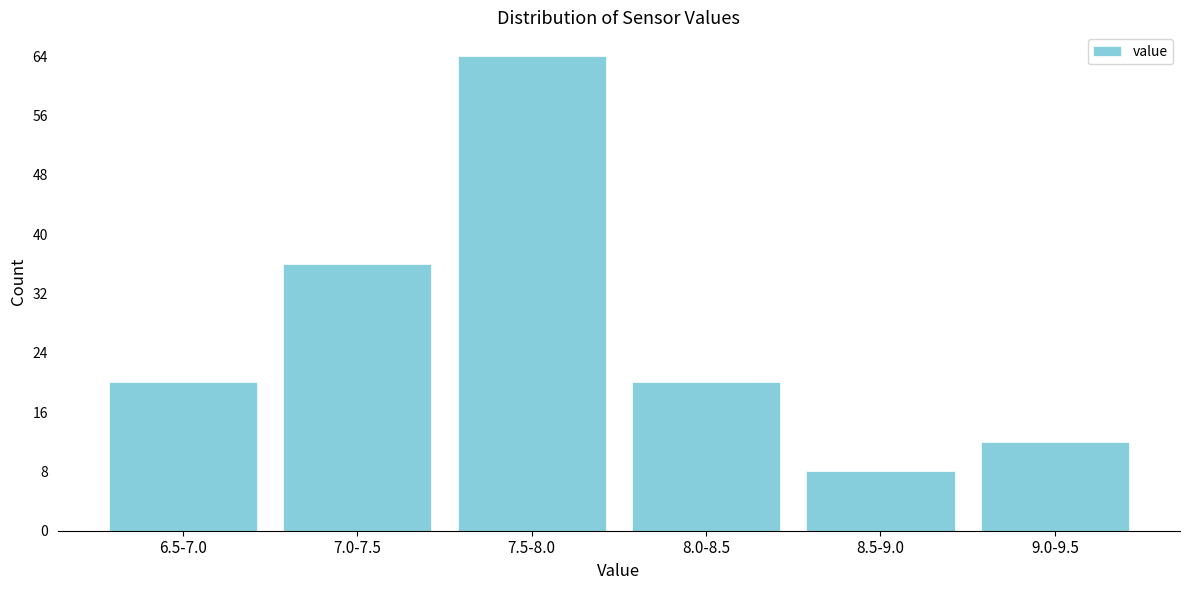

Reading right to left, what are all the values shown in this chart?

12	8	20	64	36	20